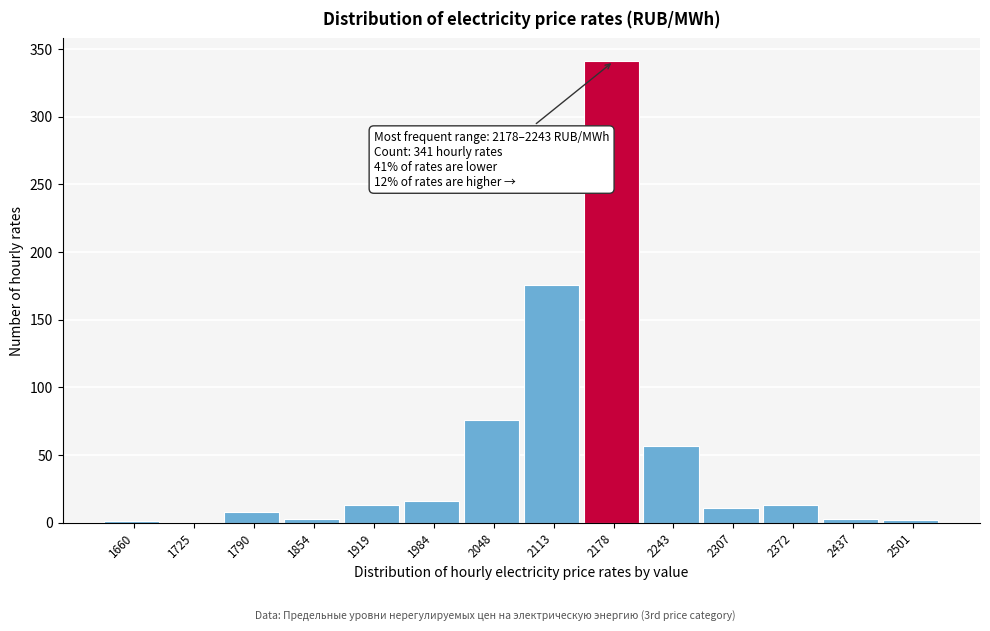

Is it true that the value at 2307 is 11?

True